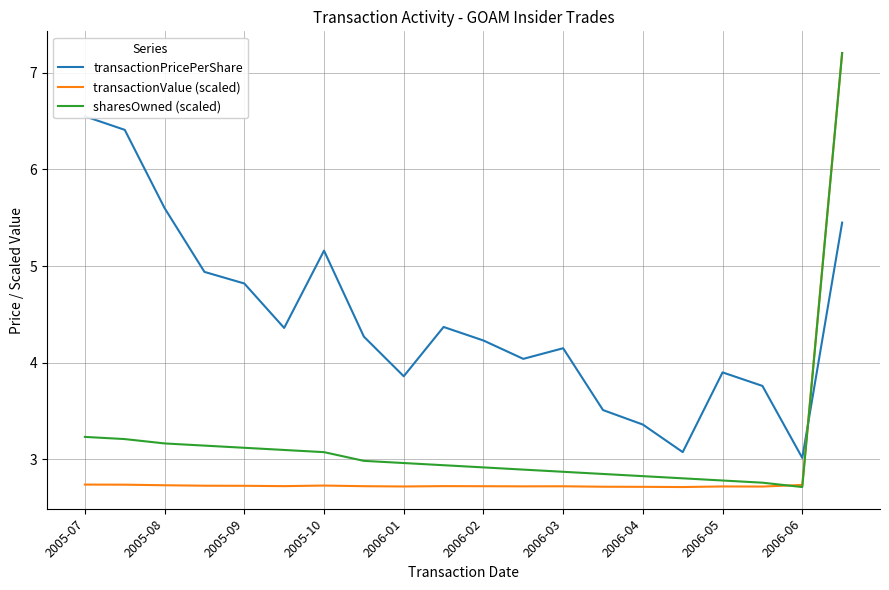

What is the value of the sharesOwned (scaled) point at the 15th from the left?

2.8